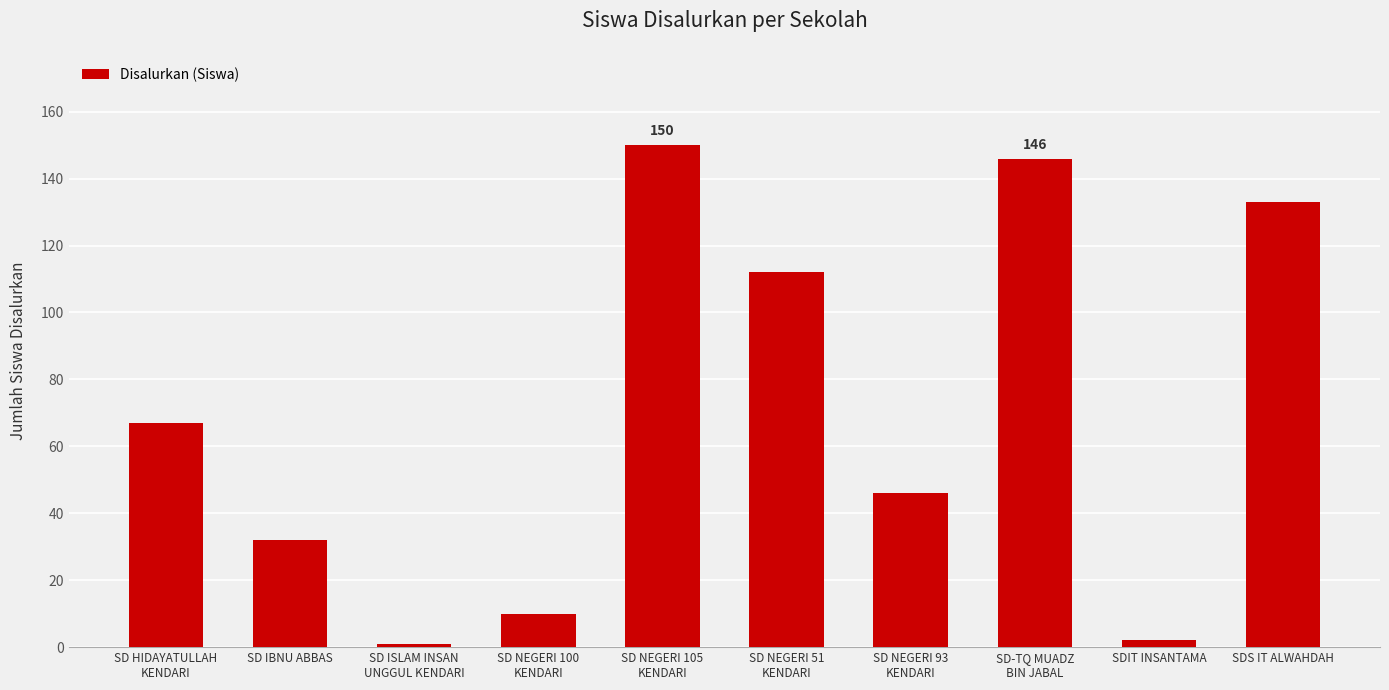

What is the difference between the maximum and second lowest values?

148